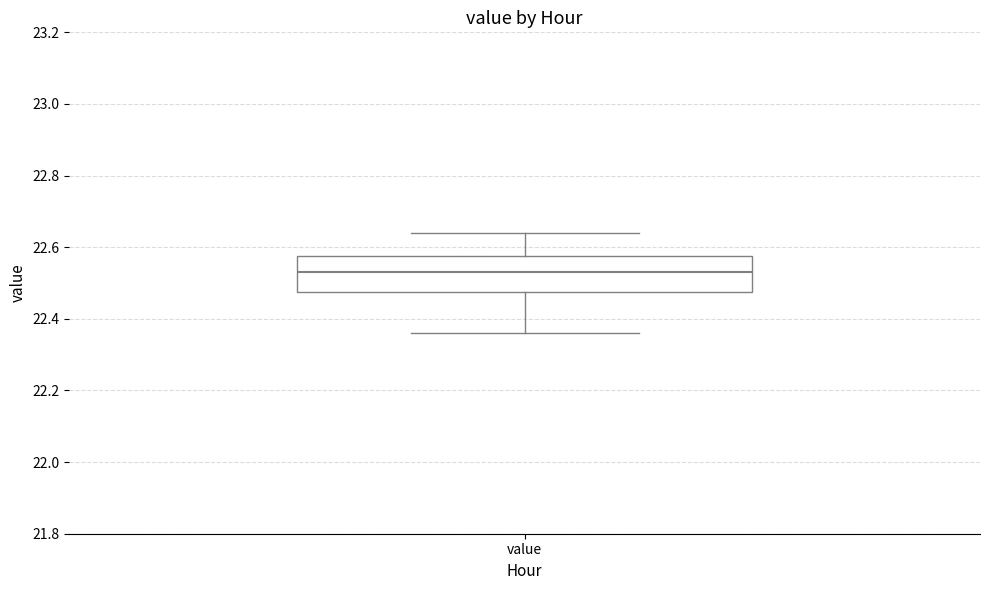

Read this box plot against the y-axis: the position of the median line, the range covered by the box, and the ends of both whiskers. The values are not printed on the chart, so give them approximately, as read against the axis.

median 22.54, box 22.48 to 22.58, whiskers 22.36 to 22.64